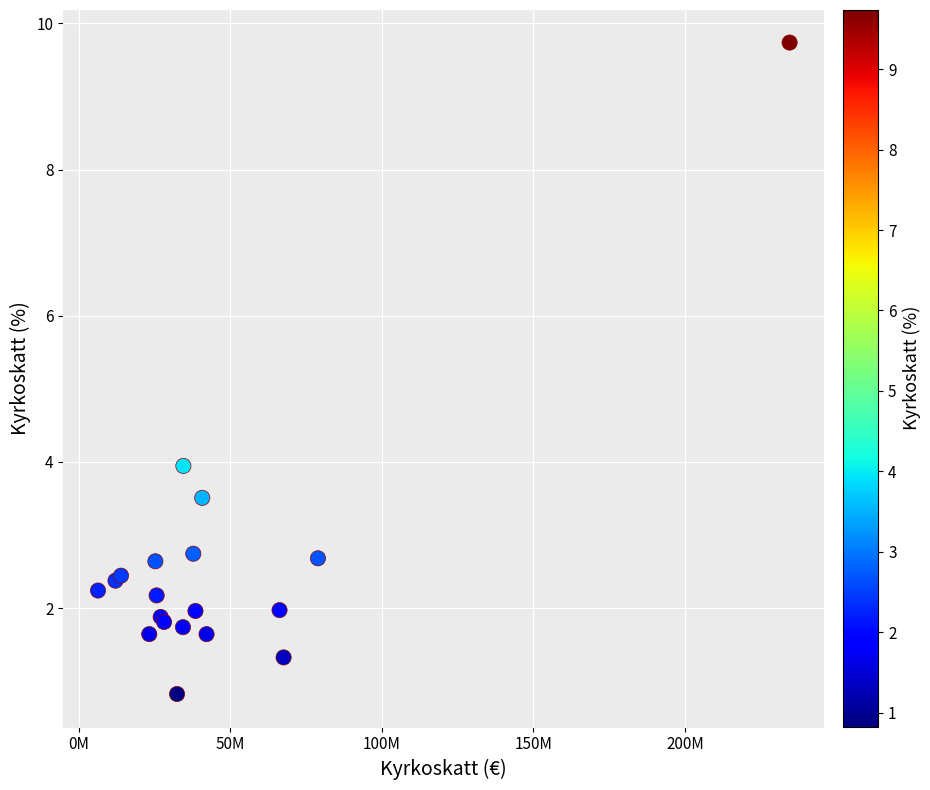

What Y value in the scatter plot is closest to 5?

3.9